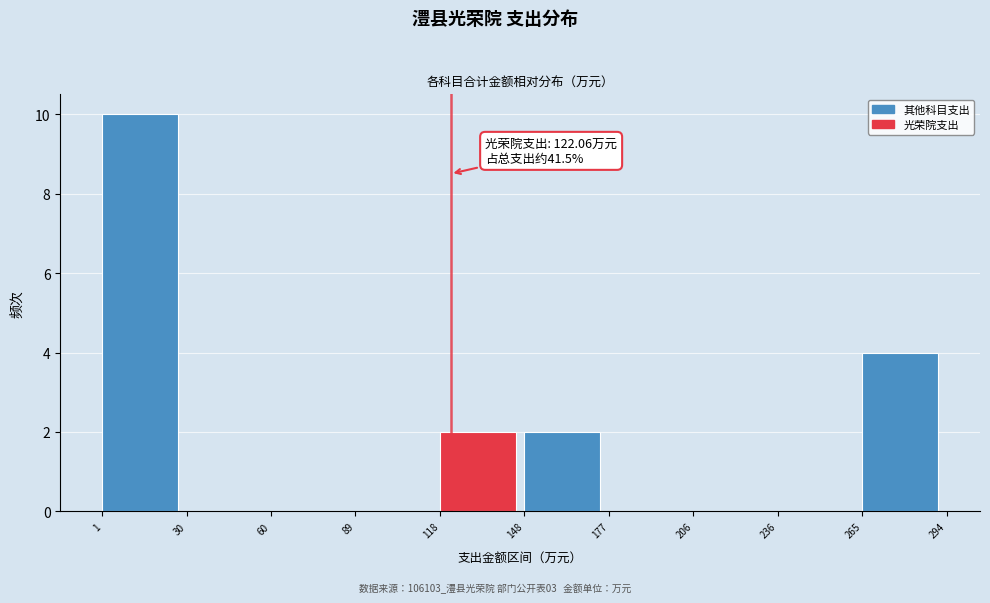

Over which range of the x-axis is the bar tallest?

1 to 30